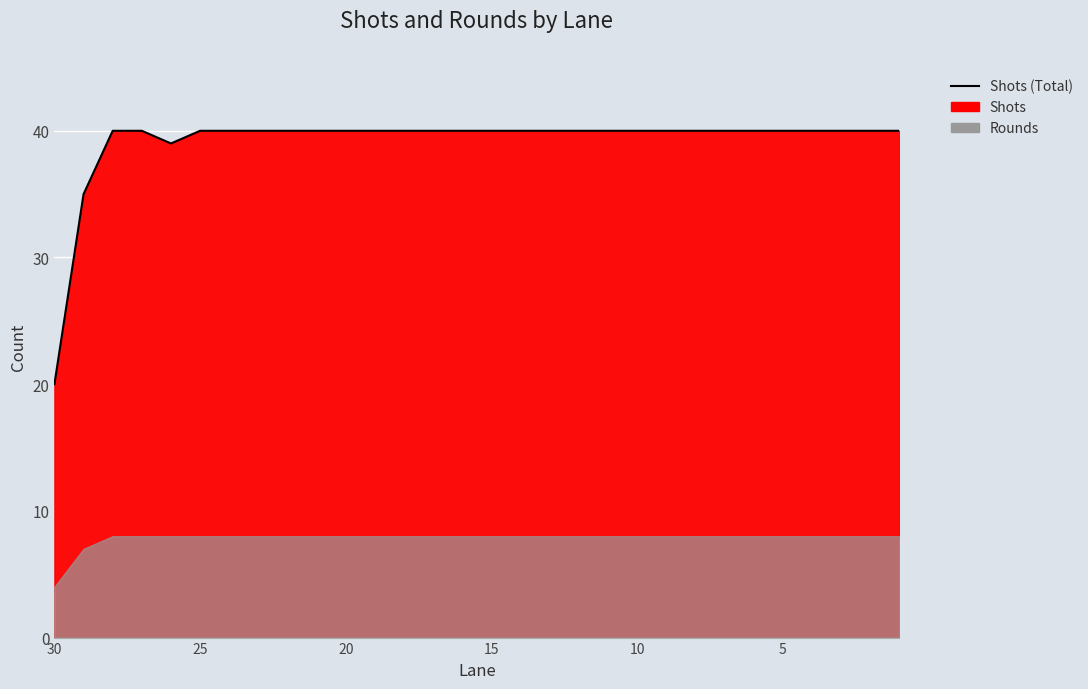

What is the value of the 10th point from the left?

40